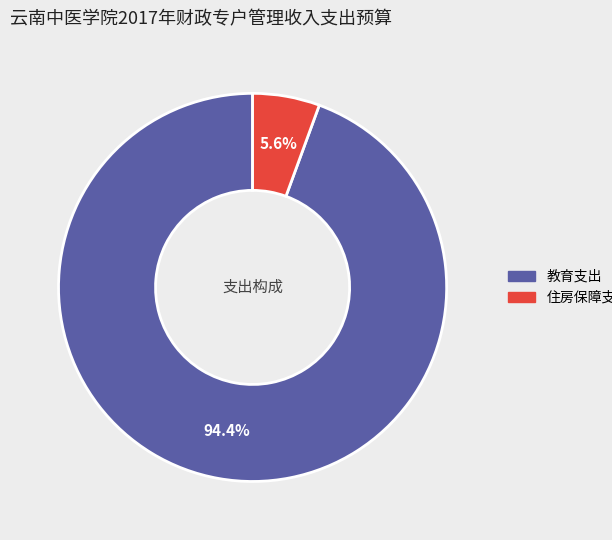

How many slices are in this pie chart?

2